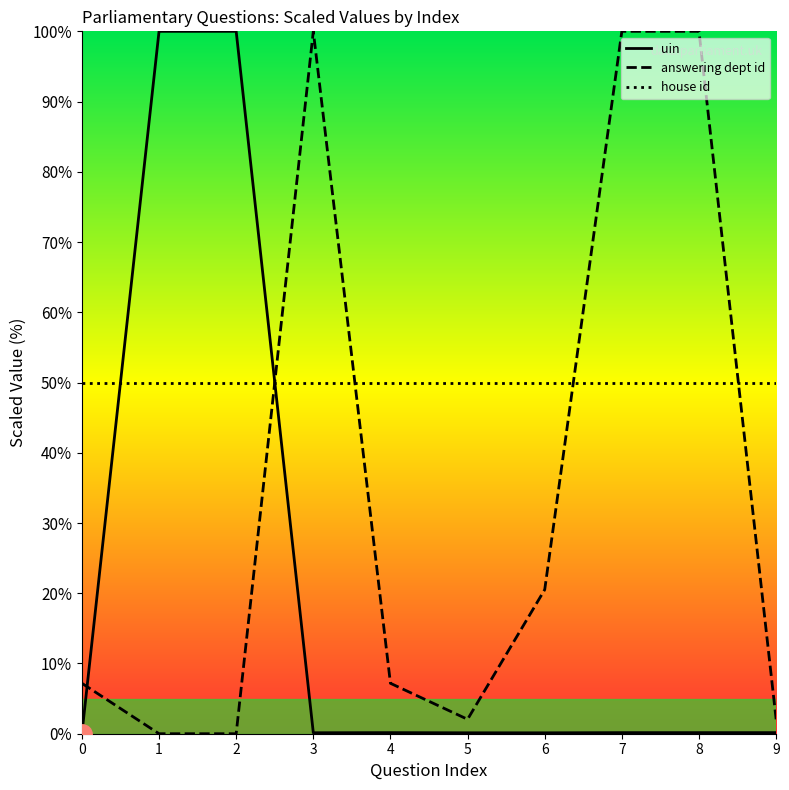

At how many categories does at least one series exceed 66?

5